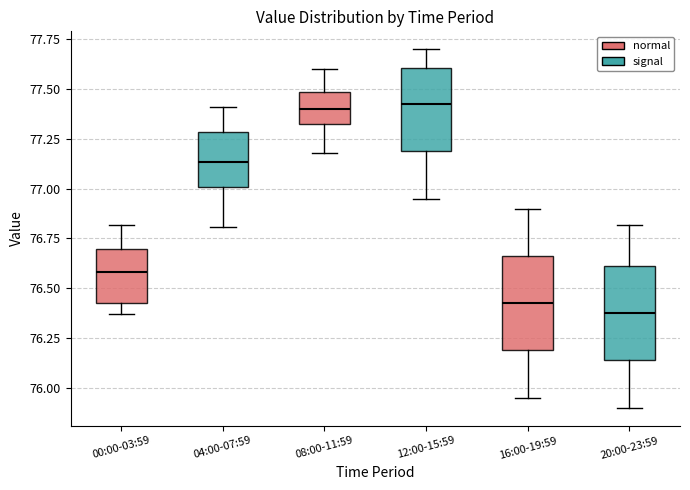

Where does the lower whisker of the box for 08:00-11:59 end on the y-axis? The values are not printed on the chart, so give them approximately, as read against the axis.

77.20